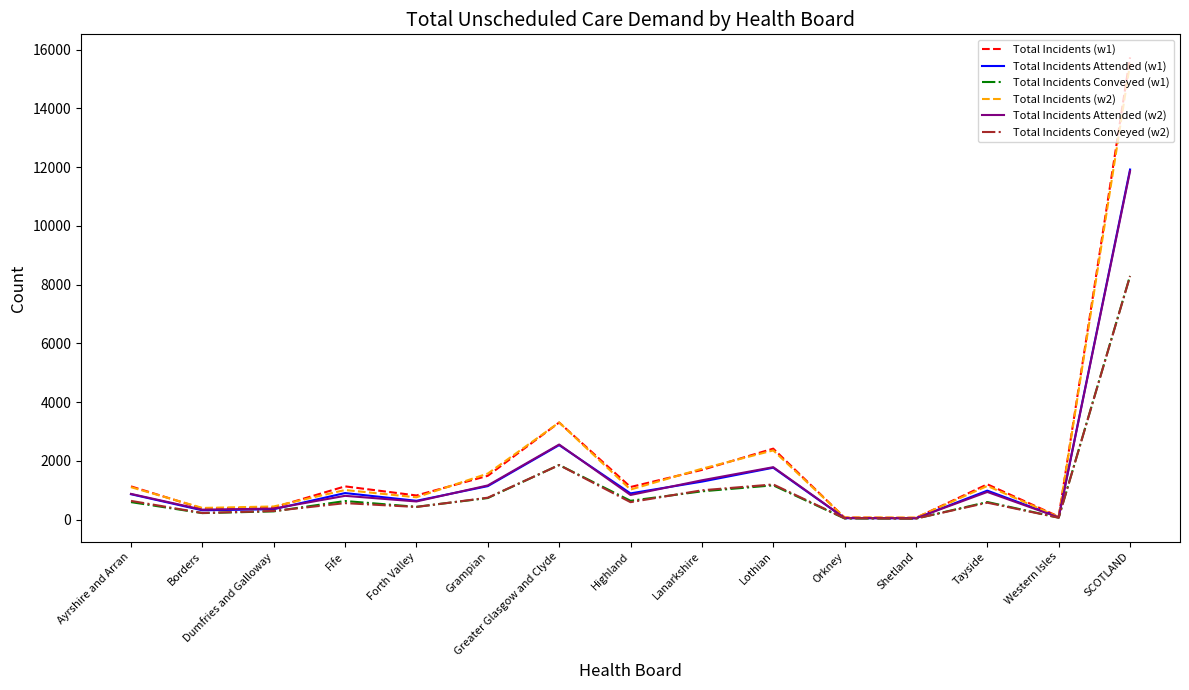

At which category is the sum across all series the highest?

SCOTLAND